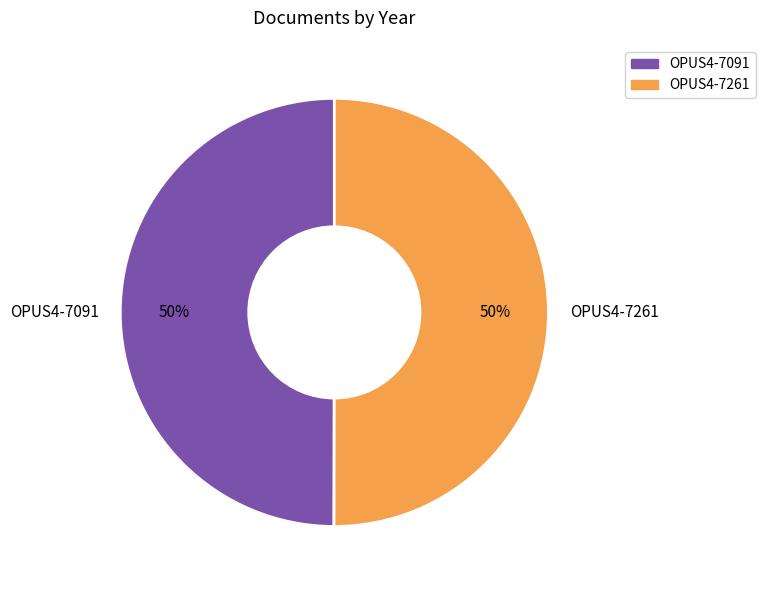

Is it true that OPUS4-7091 is 50% of the pie?

True